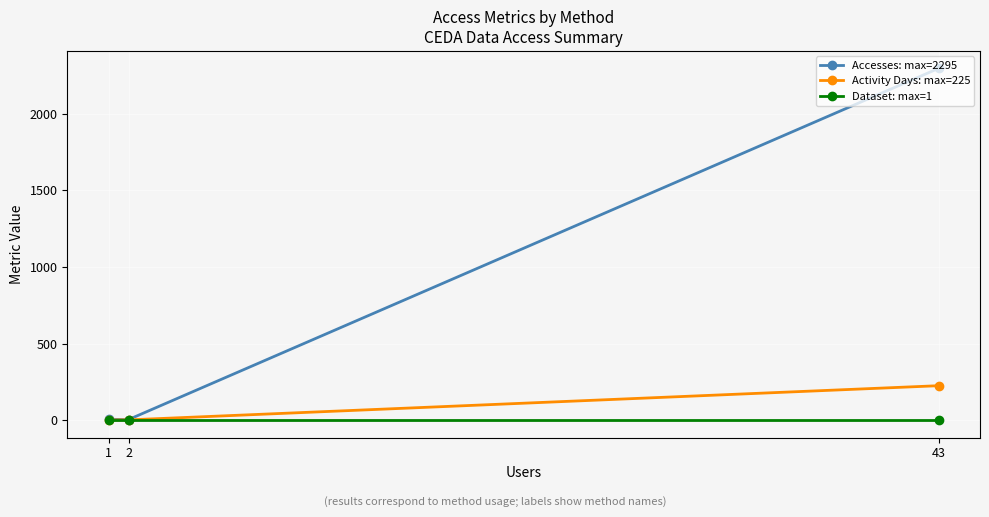

At which category does the chart reach its minimum across all series?

1